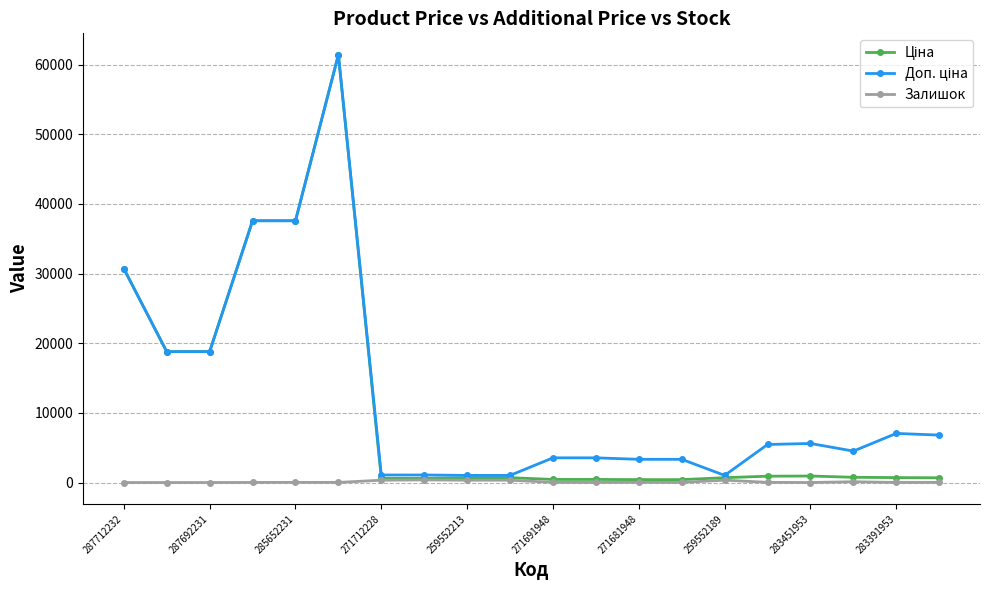

At how many categories does at least one series exceed 36384?

3